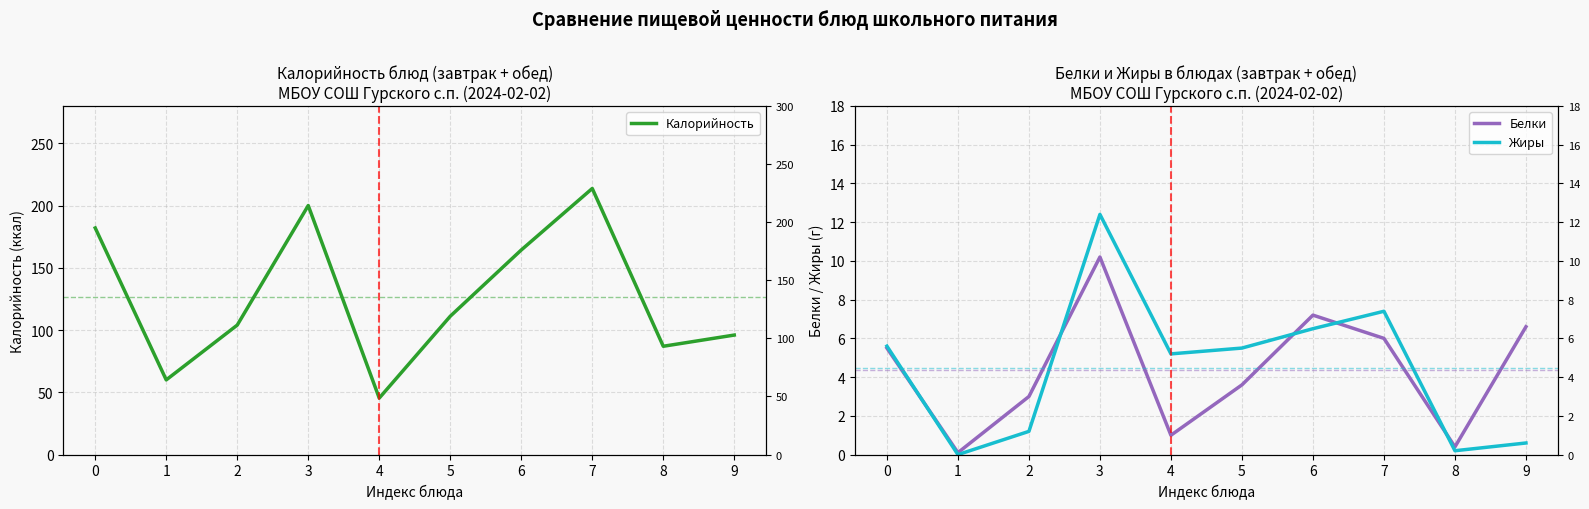

What is the difference between the Белки values at 3 and 8?

9.8